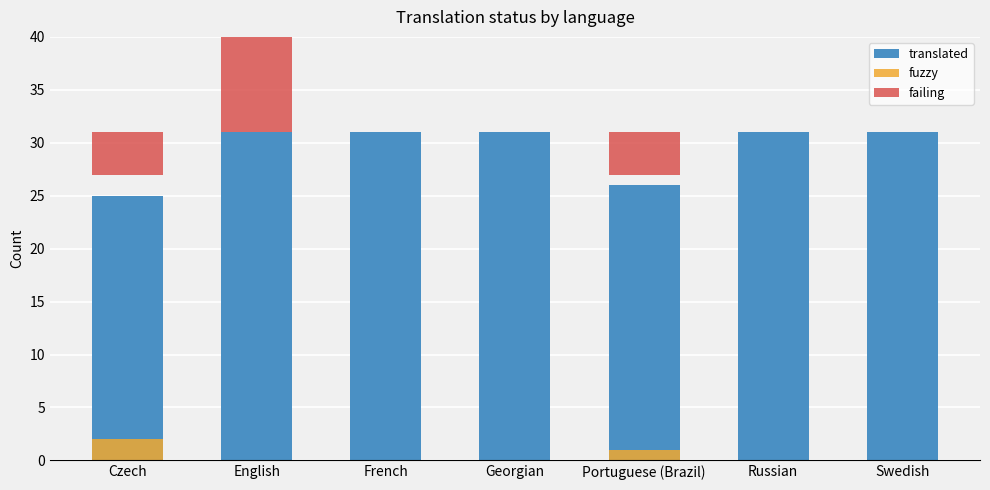

At which category is the sum across all series the highest?

English